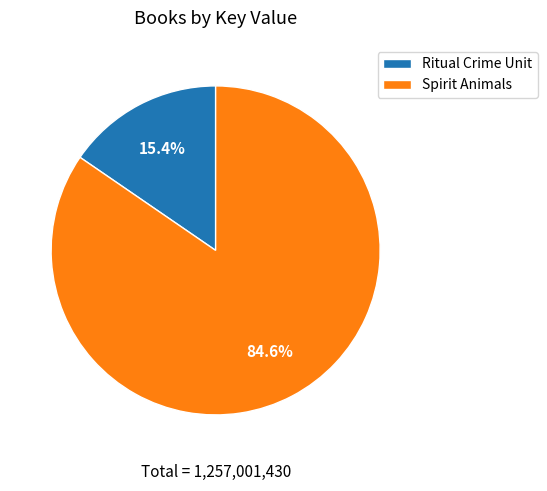

Which slice represents more than half of the pie?

Spirit Animals